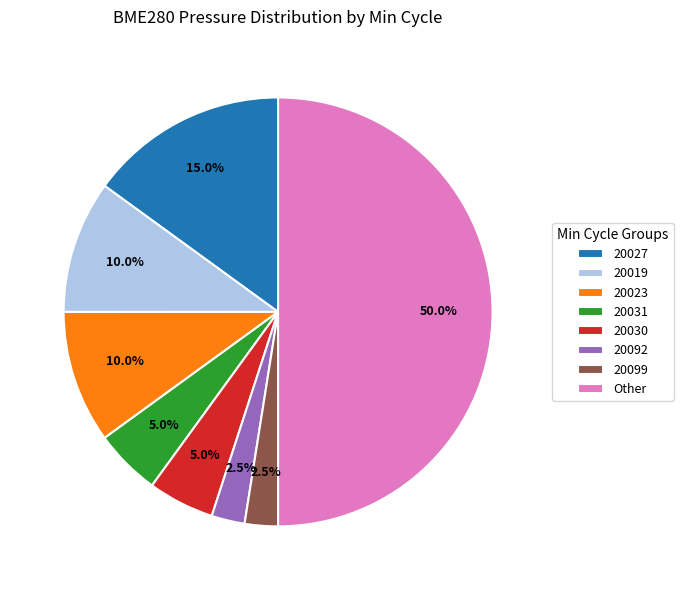

How much of the chart is everything except 20019?

90.0%